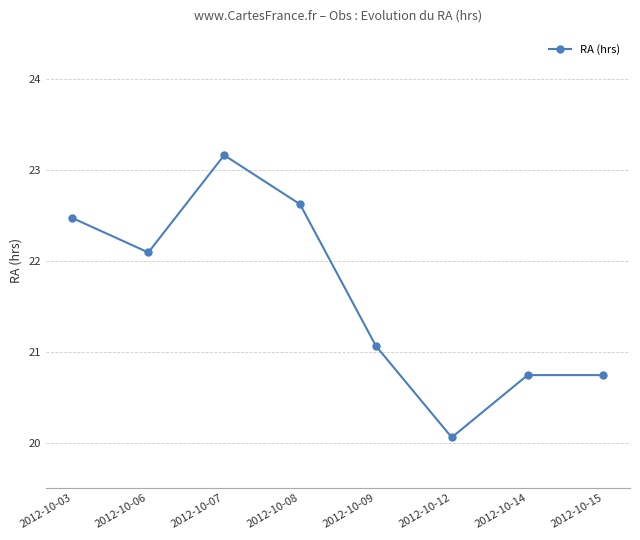

Reading right to left, list all the values displayed in this chart.

20.7	20.7	20.1	21.1	22.6	23.2	22.1	22.5